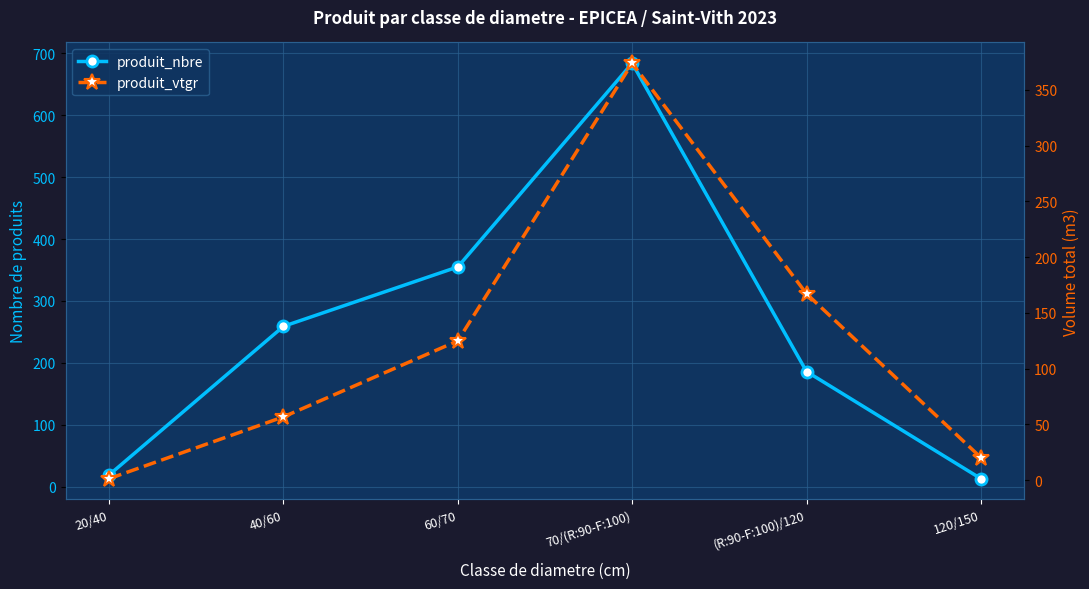

Is it true that produit_nbre equals 259.0 at 40/60?

True